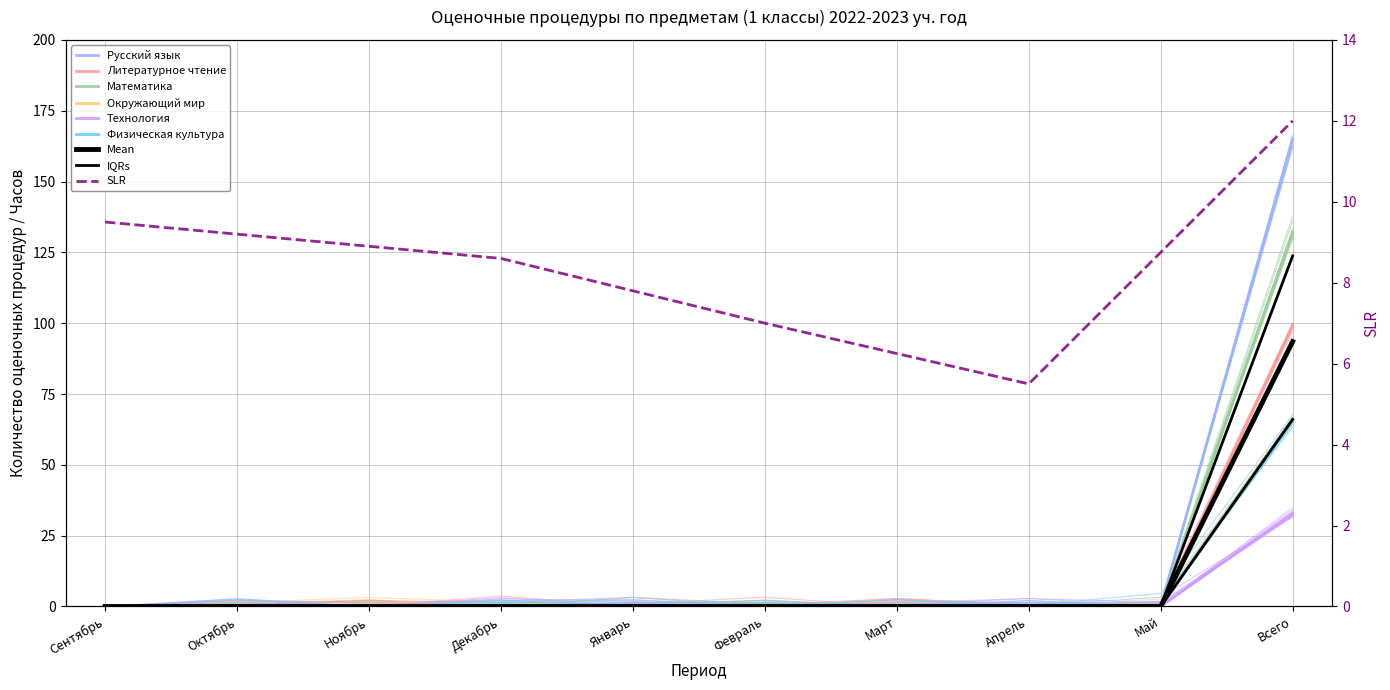

True or false: Русский язык has more than 2 interior local peaks.

False